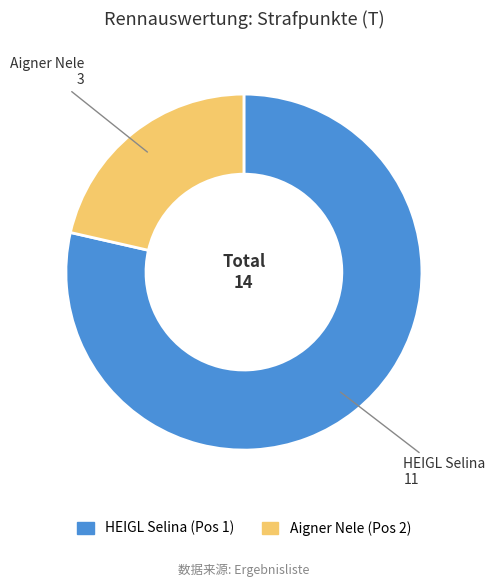

Which category accounts for the majority?

HEIGL Selina (Pos 1)